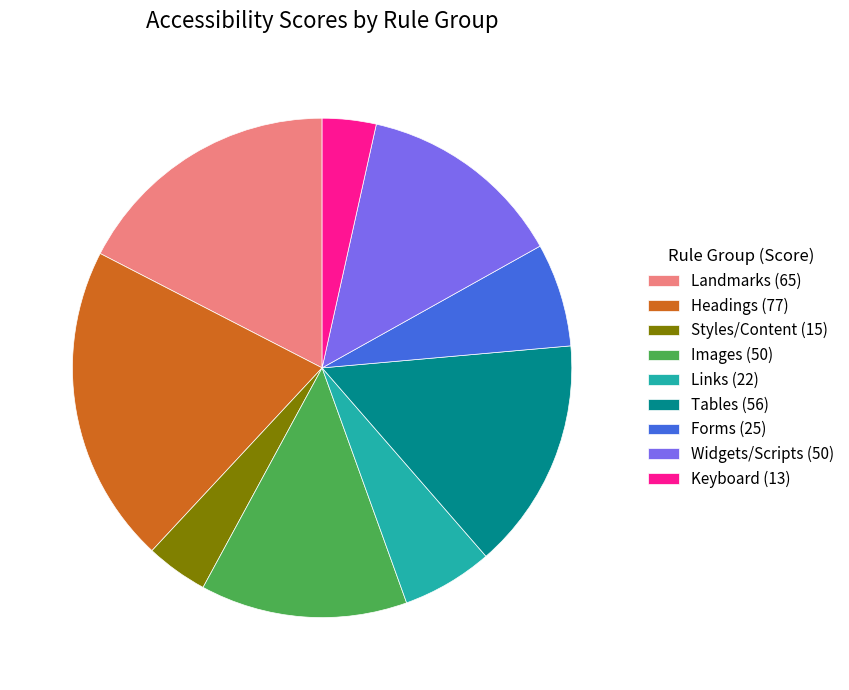

Which has a higher value, Styles/Content (15) or Landmarks (65)?

Landmarks (65)